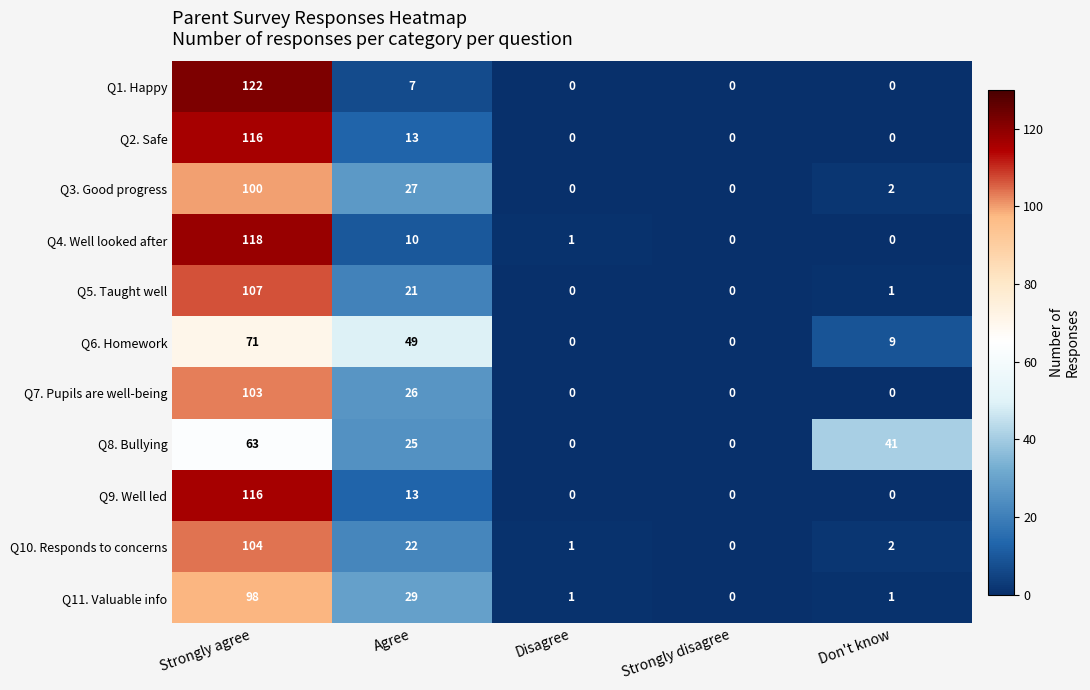

Count the Q8. Bullying values in the range 0 to 41.

4